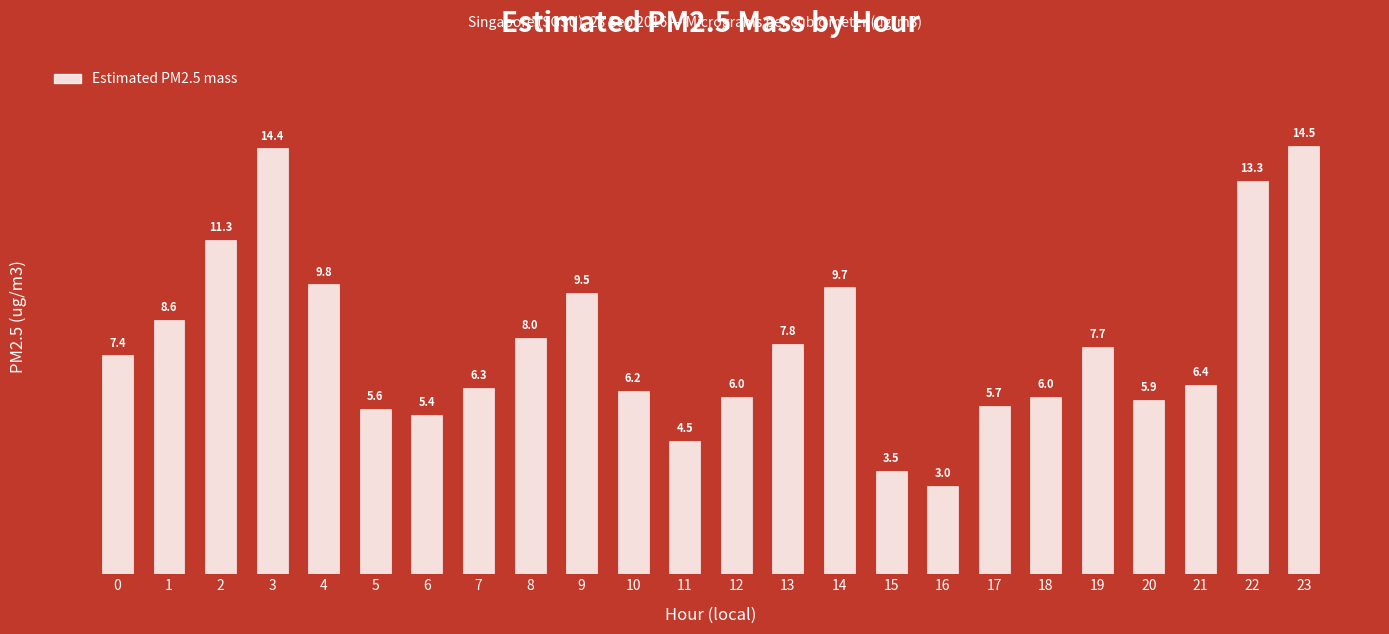

What is the difference between the maximum and minimum values?

11.5